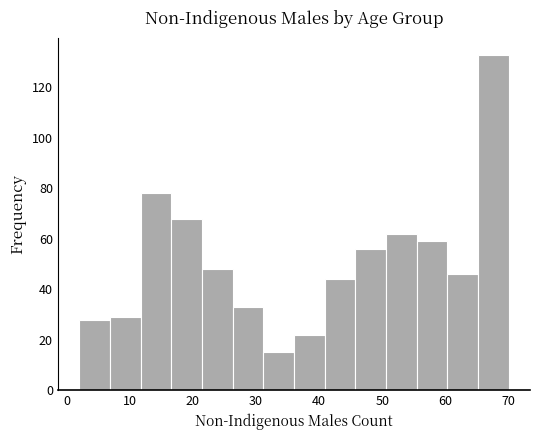

Reading left to right, transcribe this chart: for each bar, give the range it covers on the x-axis and its height. Neither the bar edges nor the heights are printed on the chart, so give them approximately, as read against the axes.

2 to 7: 28
7 to 12: 30
12 to 17: 78
17 to 21: 68
21 to 26: 48
26 to 31: 34
31 to 36: 16
36 to 41: 22
41 to 46: 44
46 to 51: 56
51 to 55: 62
55 to 60: 60
60 to 65: 46
65 to 70: 134